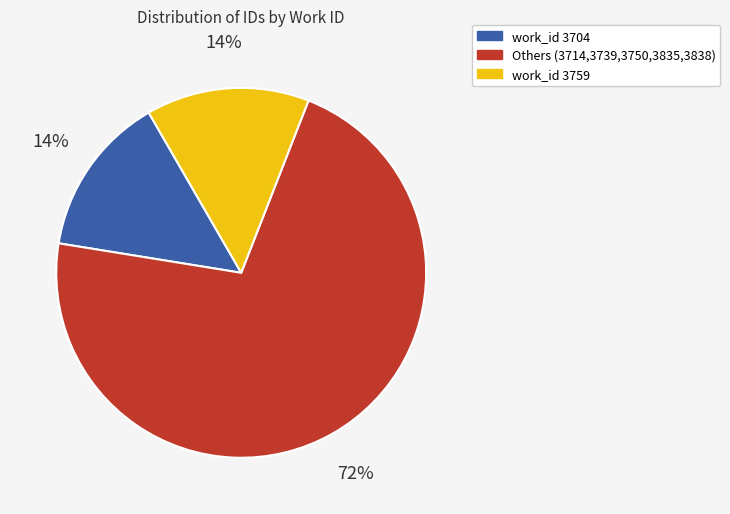

Is there a majority slice in this chart?

Yes